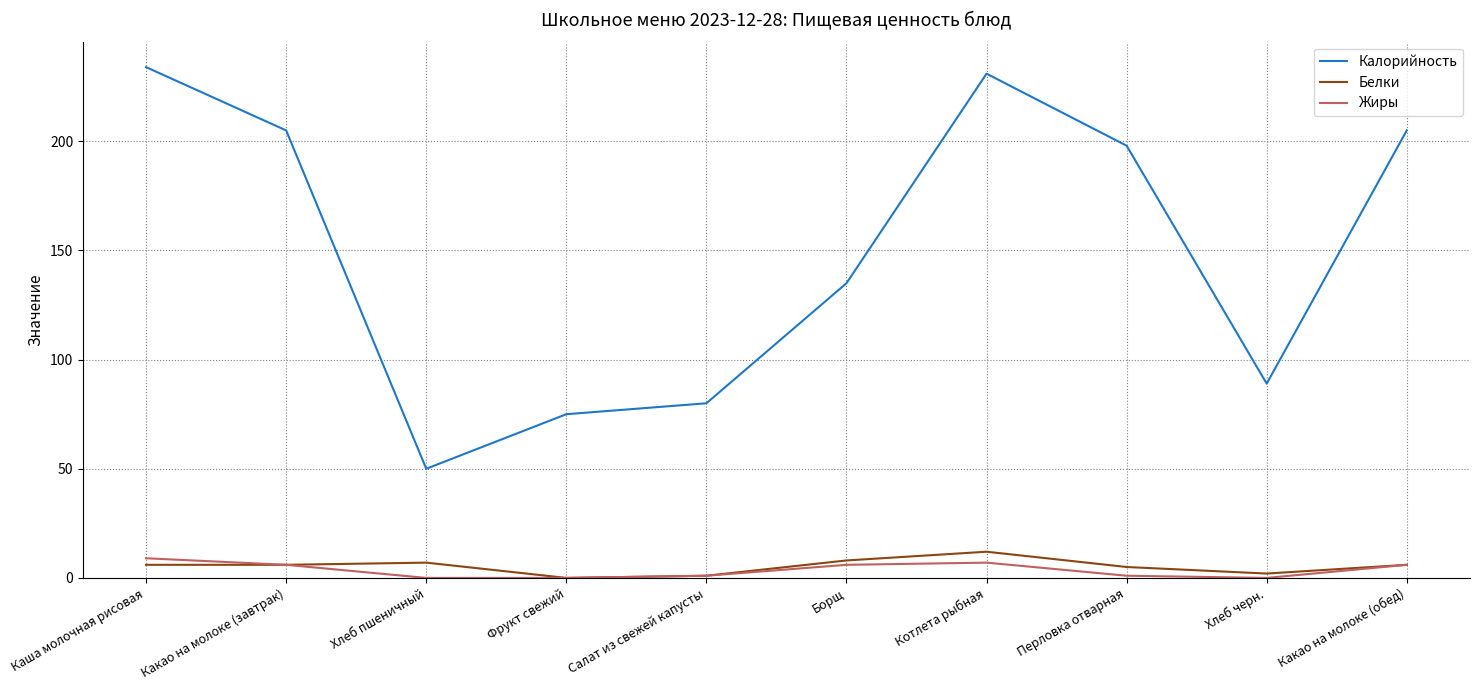

What is the average value of the Калорийность series?

150